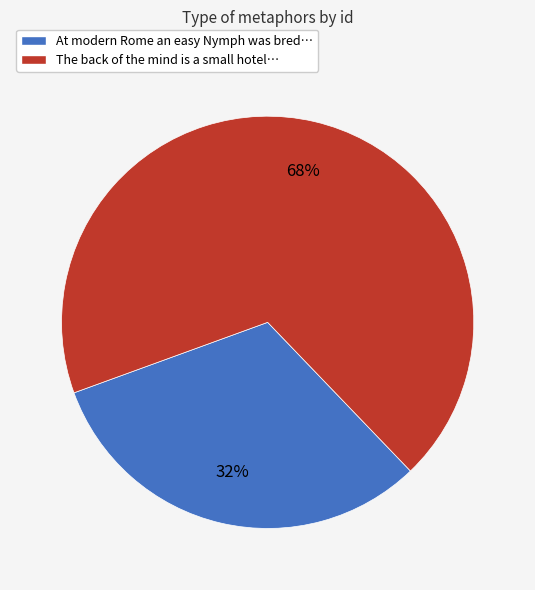

Is there a majority slice in this chart?

Yes